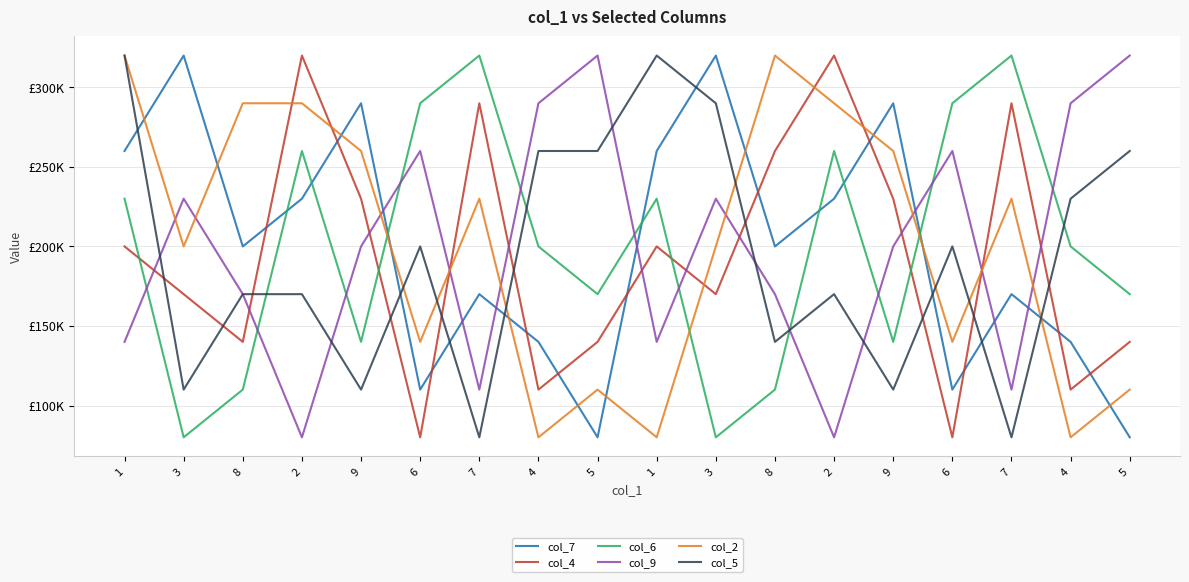

At which category is the sum across all series the highest?

1